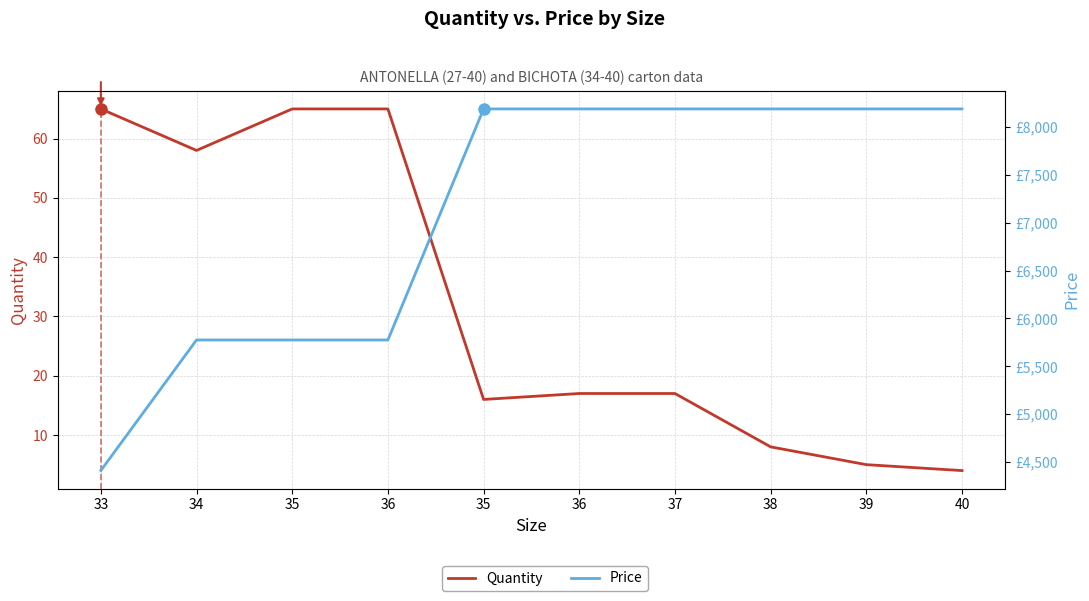

What are all the series names shown in the legend?

Quantity, Price